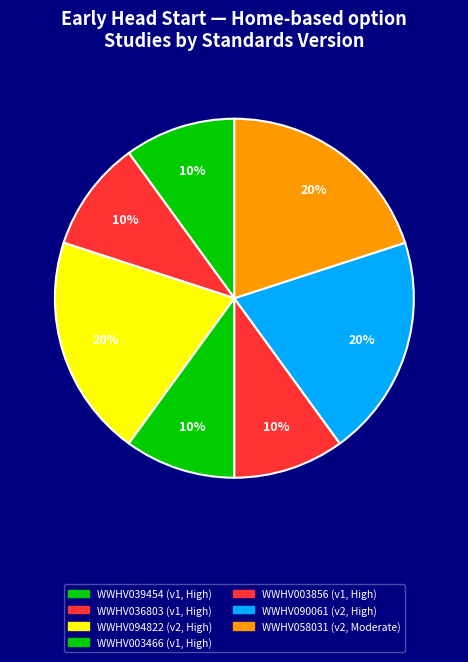

To the nearest percent, what portion does WWHV090061 represent?

20%